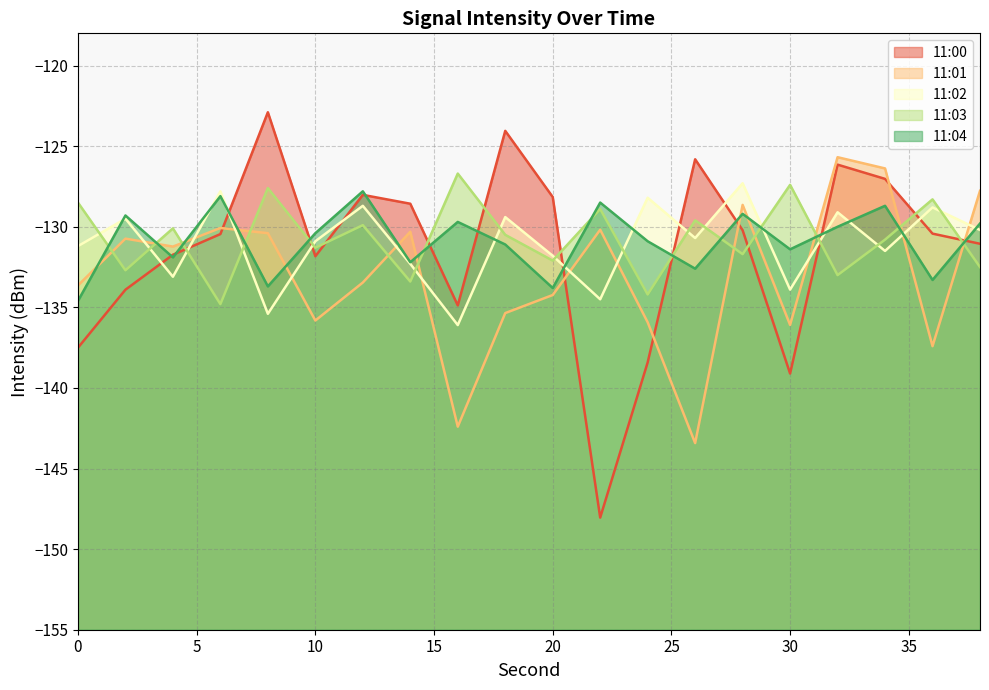

Which has a higher value, 16 or 38?

38